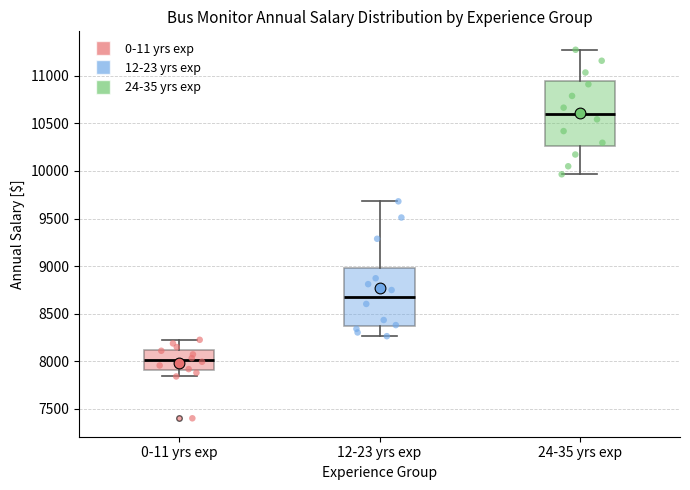

Reading left to right, read every box against the y-axis: the position of its median line, the range the box covers, and the ends of its whiskers. The values are not printed on the chart, so give them approximately, as read against the axis.

0-11 yrs exp: median 8000, box 7900 to 8100, whiskers 7850 to 8250
12-23 yrs exp: median 8700, box 8350 to 9000, whiskers 8250 to 9700
24-35 yrs exp: median 10600, box 10250 to 10950, whiskers 9950 to 11250